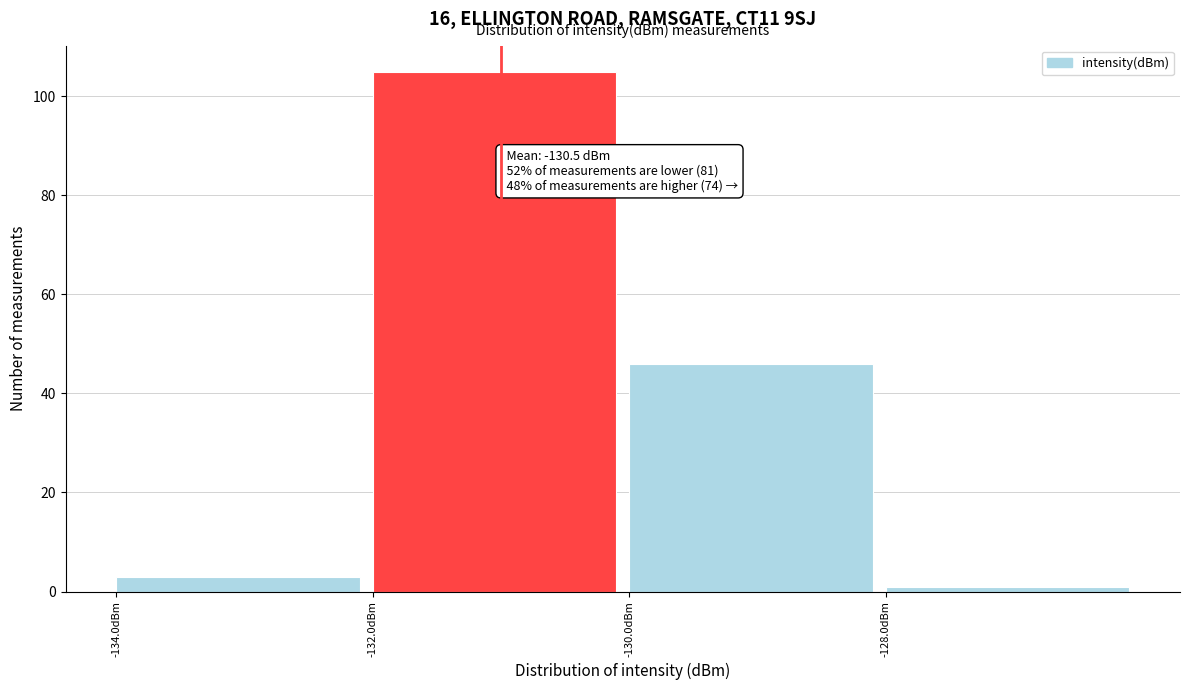

Which range on the x-axis has the tallest bar?

-132 to -130